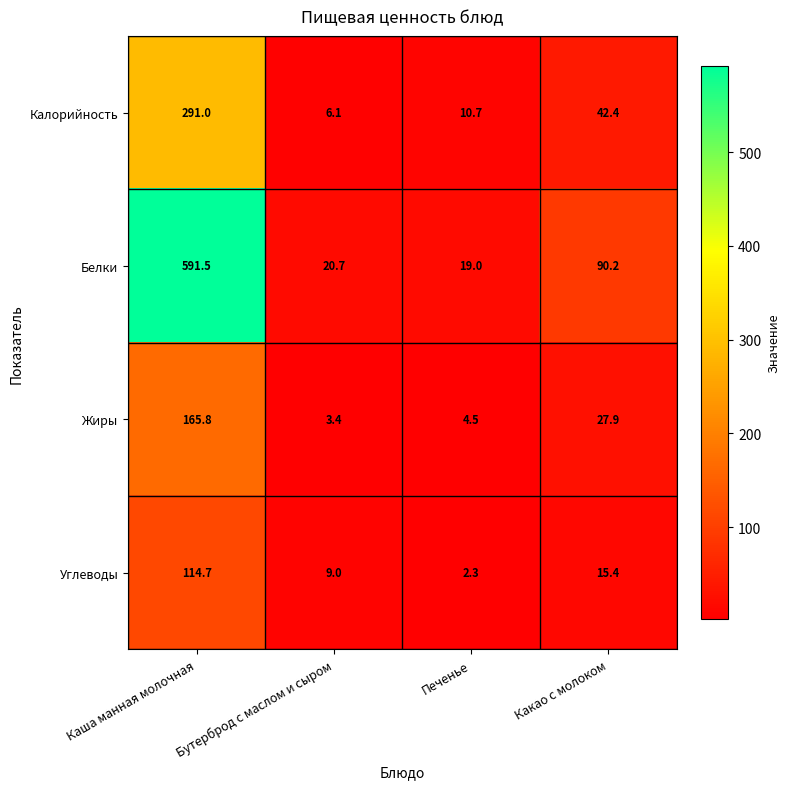

What is the smallest value displayed?

2.3